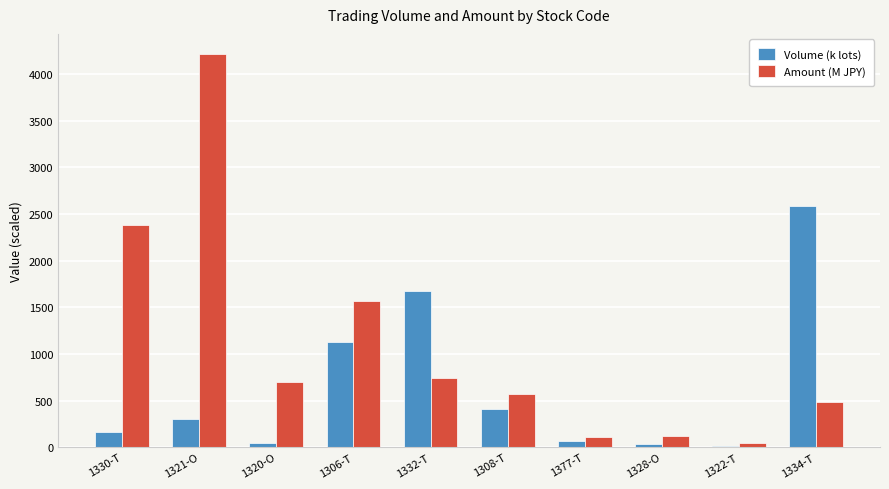

What is the total value across all series at 1332-T?

2409.9